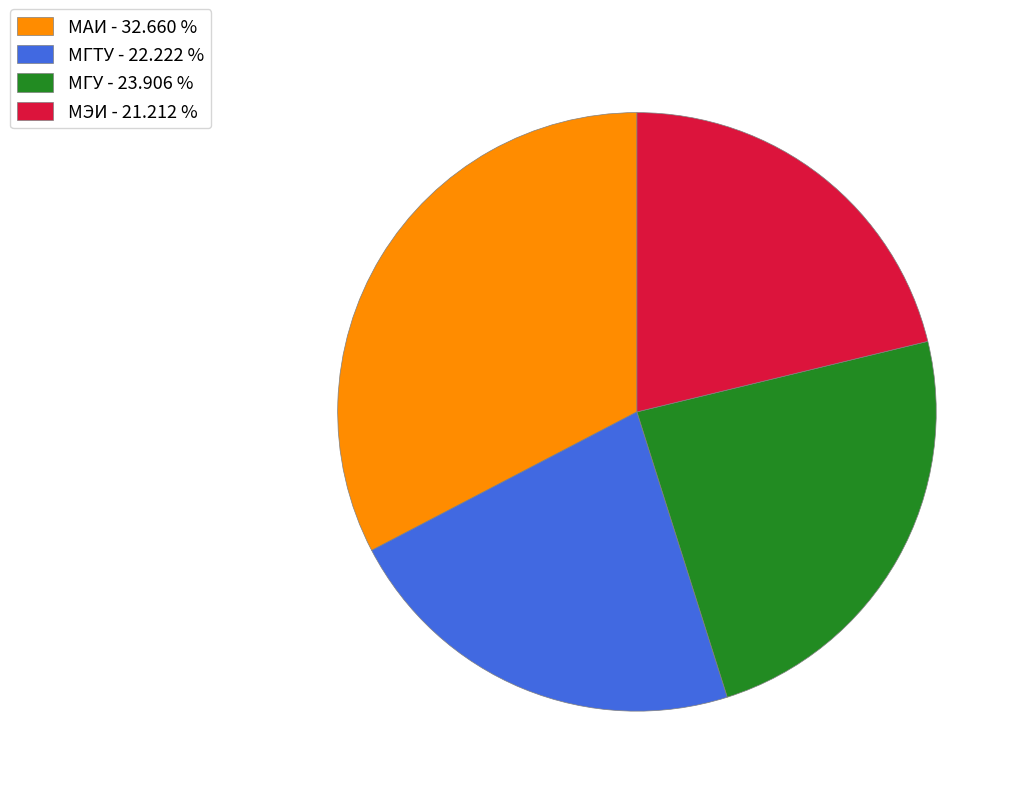

Is there any slice that represents more than half of the pie?

No